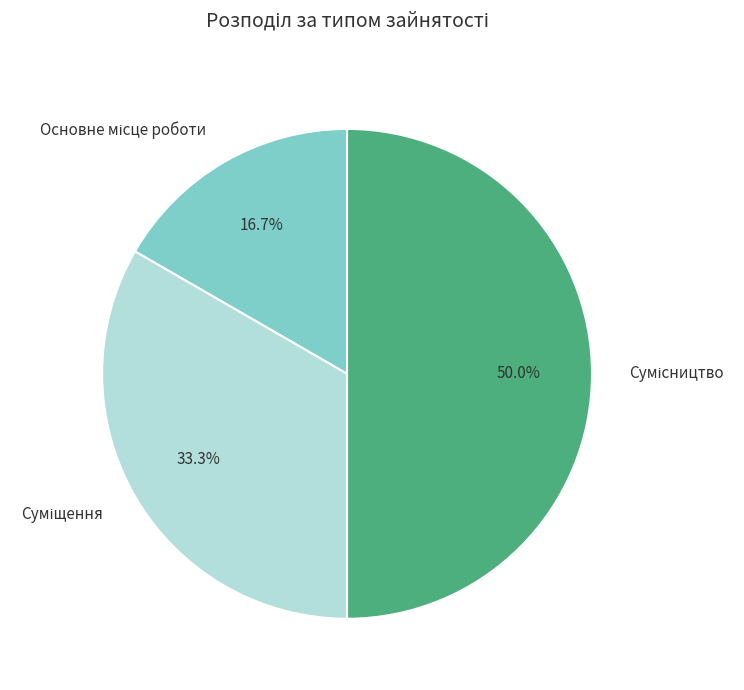

The Основне місце роботи slice represents 17% of the pie. True or false?

True